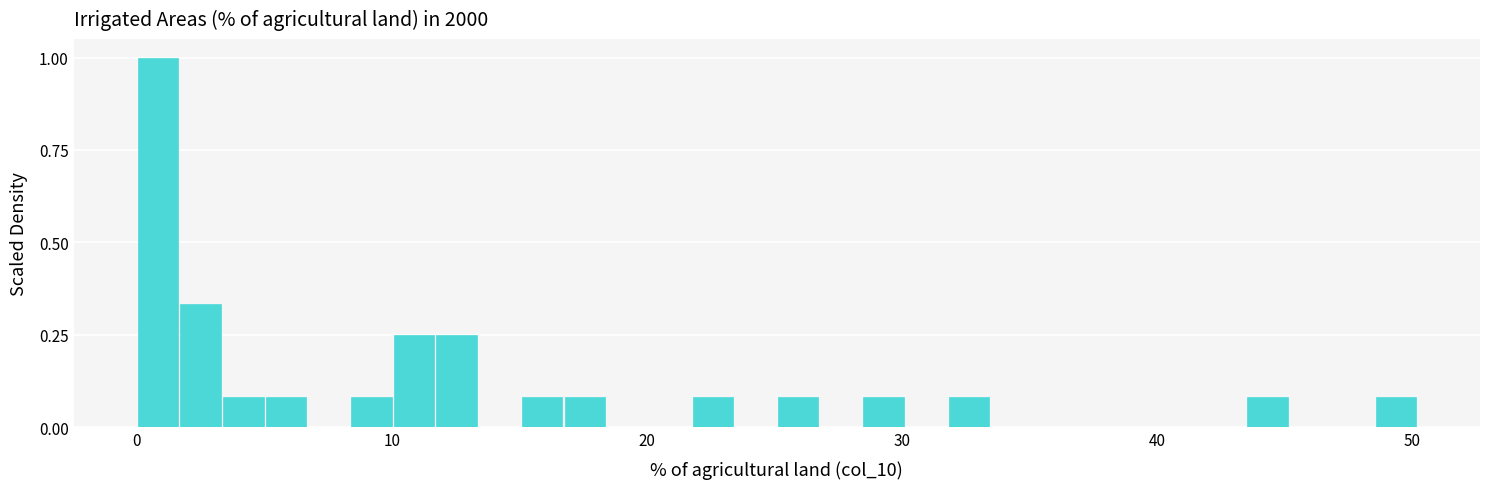

Read against the x-axis, roughly where is the centre of the tallest bar?

1